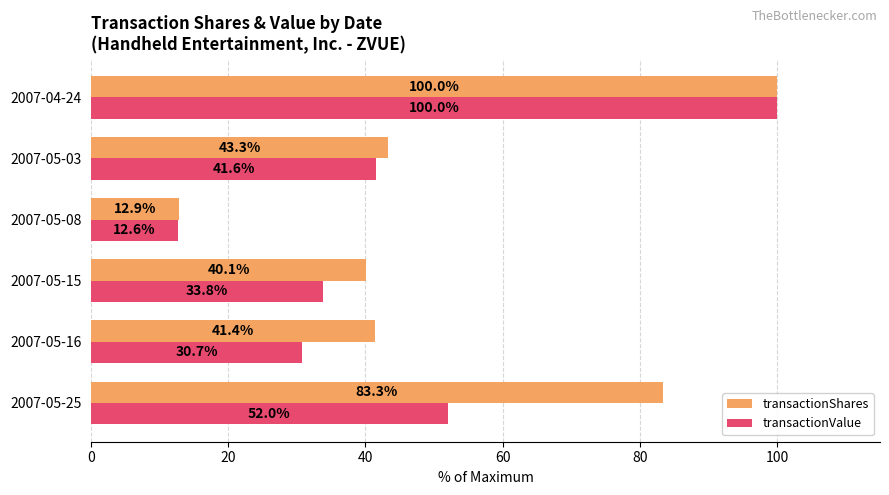

What is the maximum value shown in the chart?

100.0